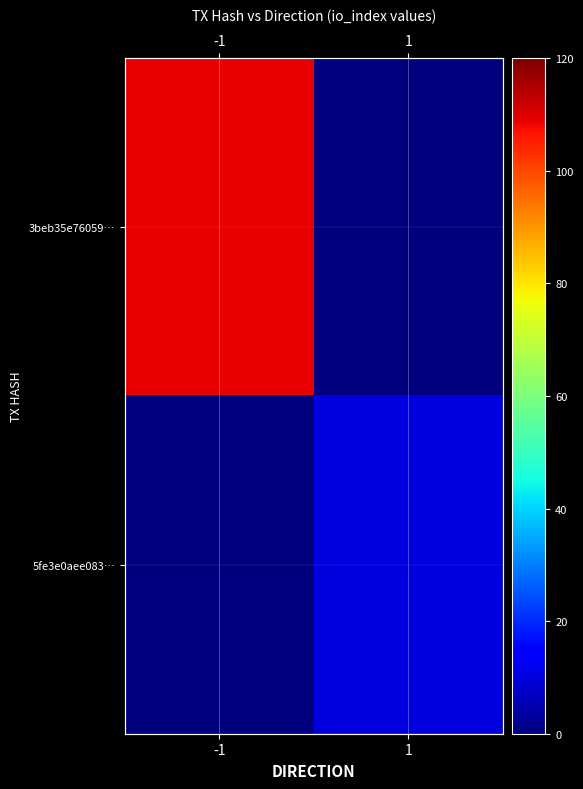

At which category is the sum across all series the highest?

-1